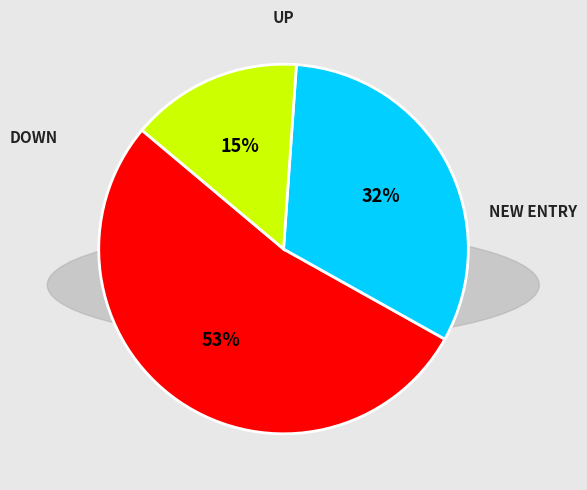

To the nearest percent, what is the average slice percentage?

33%